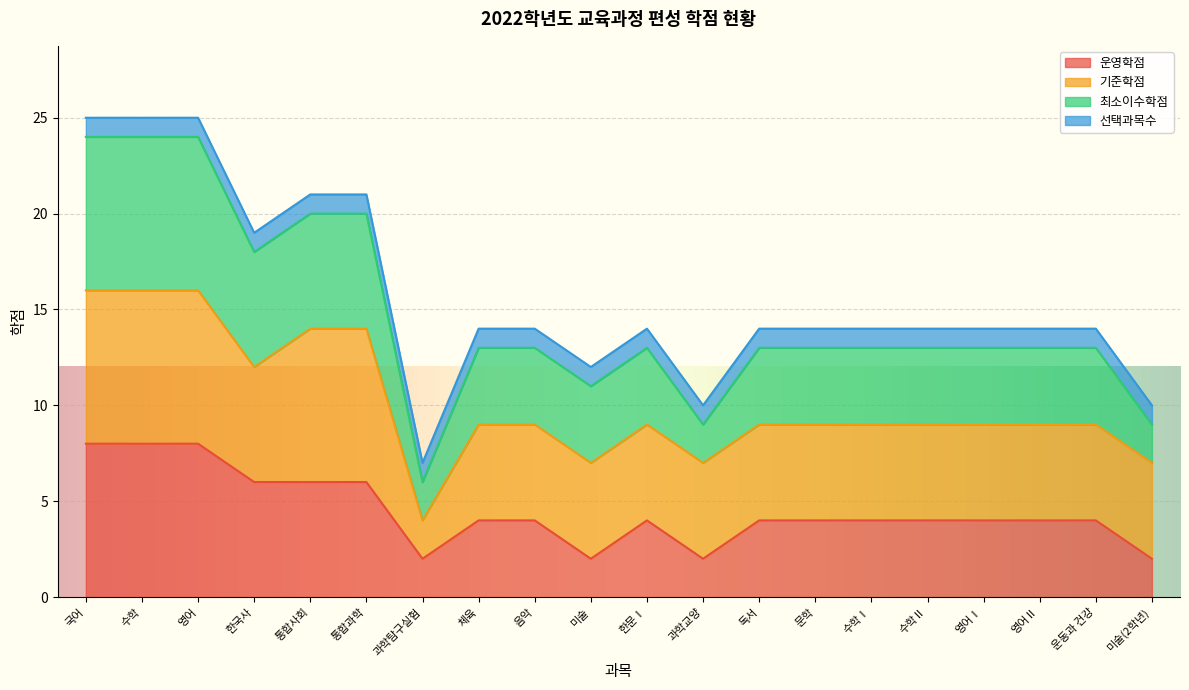

What is the highest value of the 운영학점 series?

8